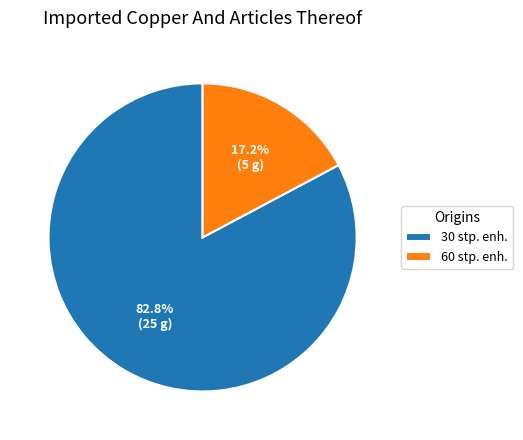

To the nearest percent, what percentage of the pie is 60 stp. enh.?

17%